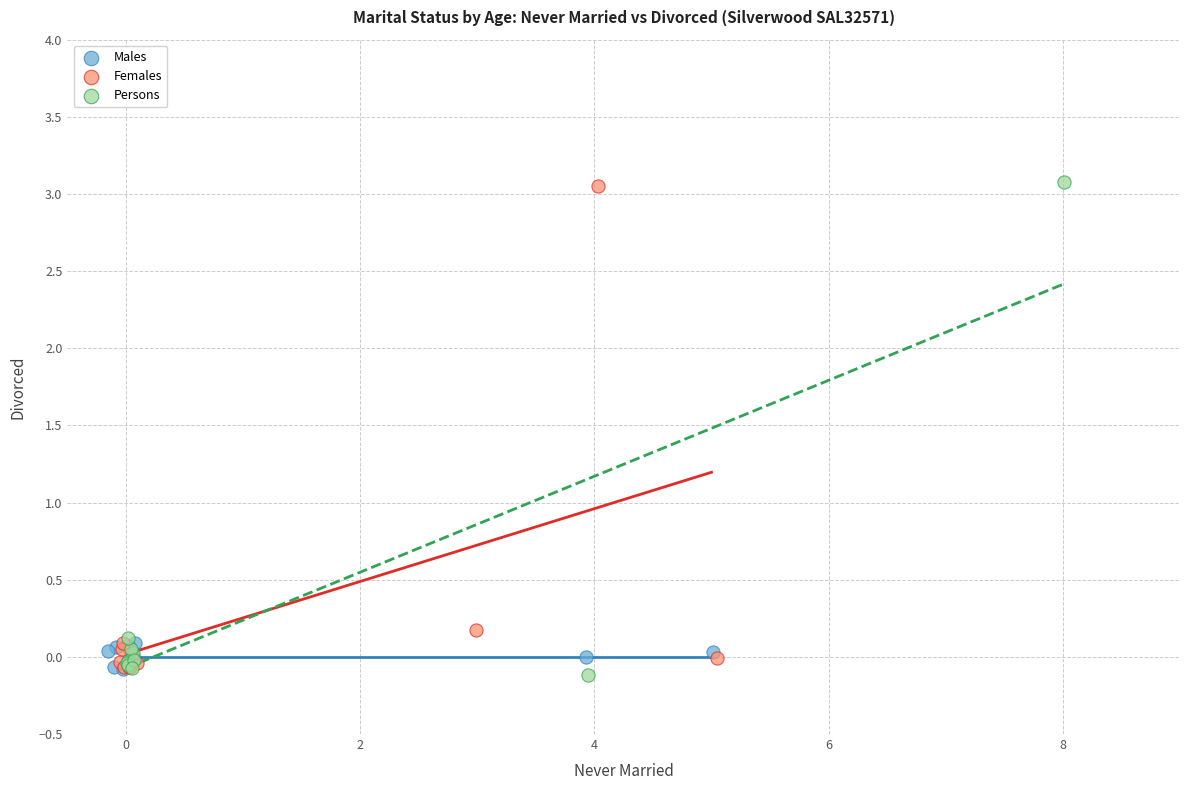

Which series has the largest Y range (max minus min)?

Persons